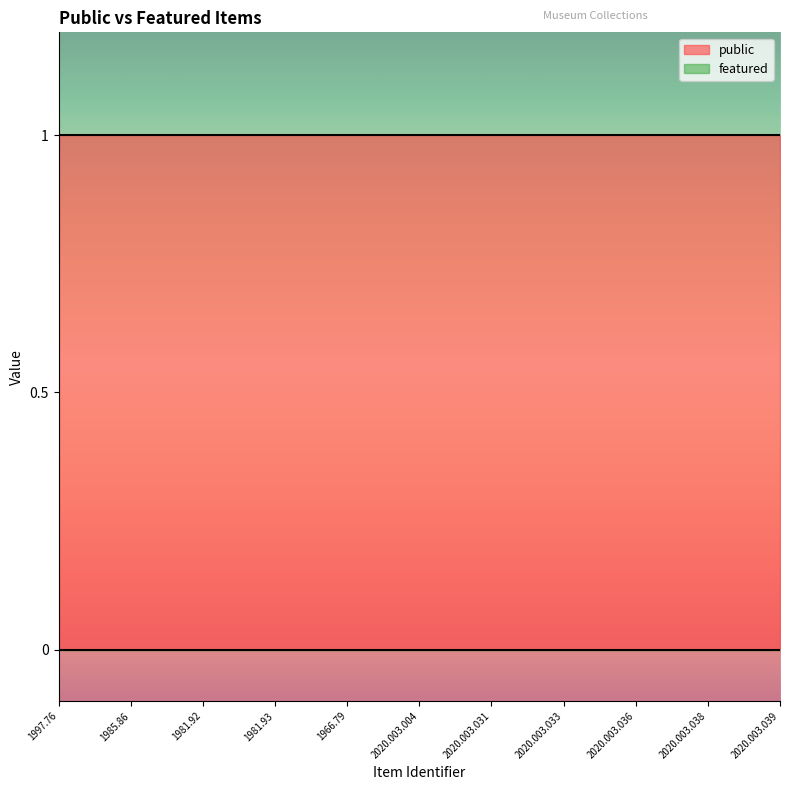

Between 1981.92 and 1985.86, which is larger?

1981.92